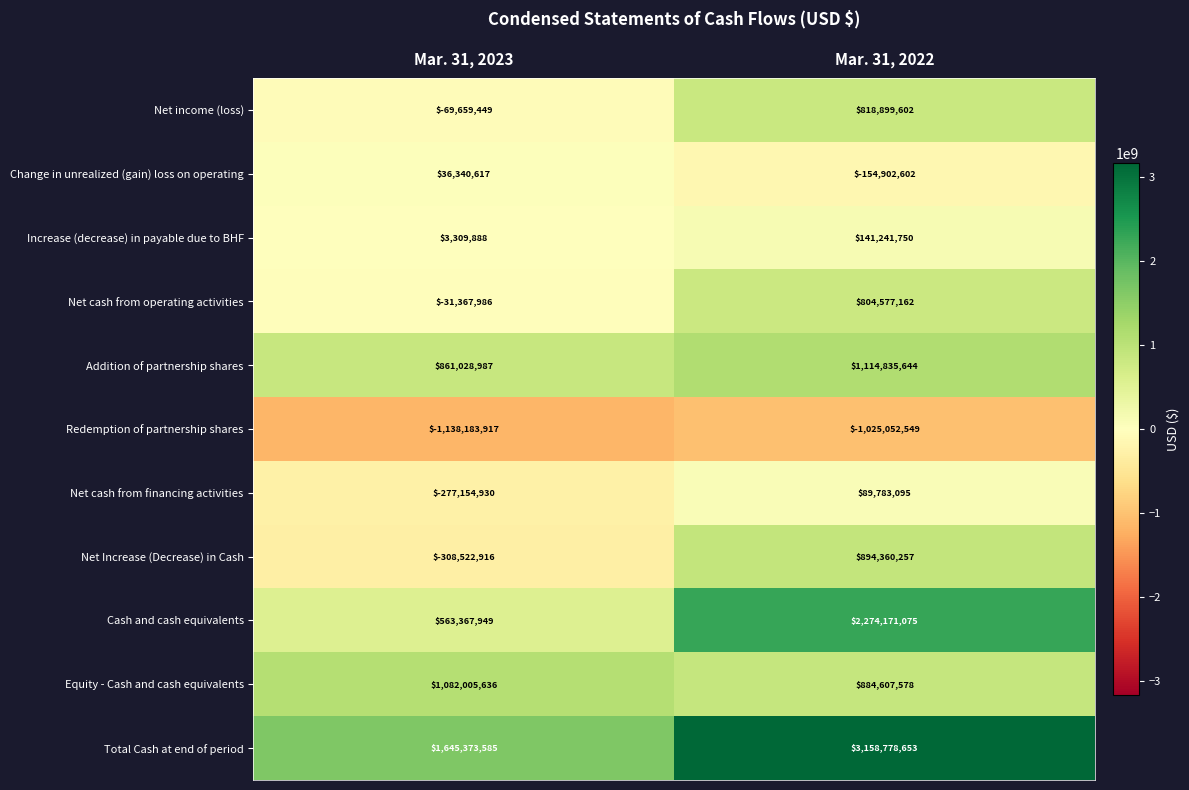

The Increase (decrease) in payable due to BHF series shows 141241750 at Mar. 31, 2022. True or false?

True